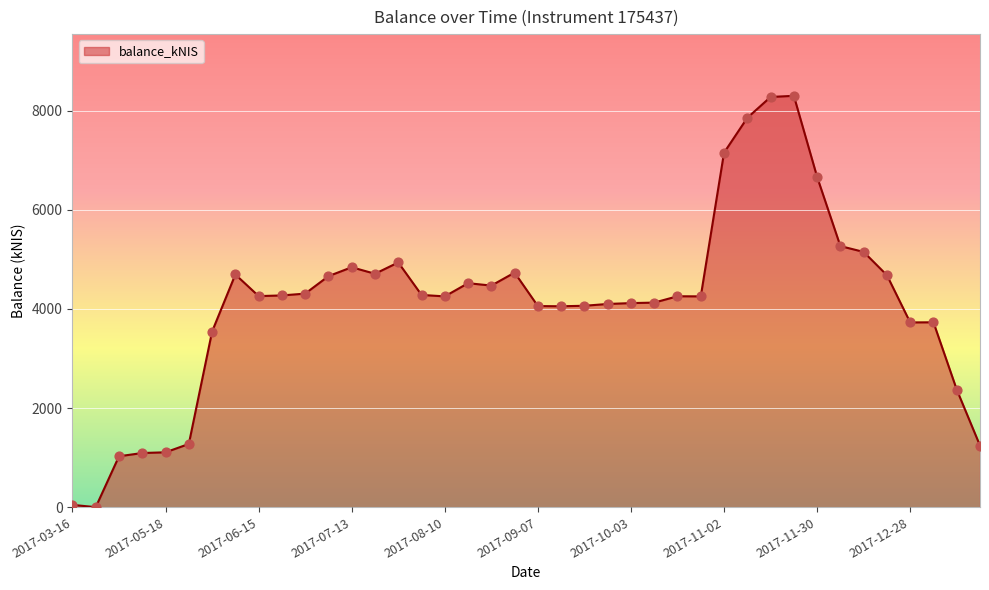

What is the difference between the maximum and minimum values?

8303.0